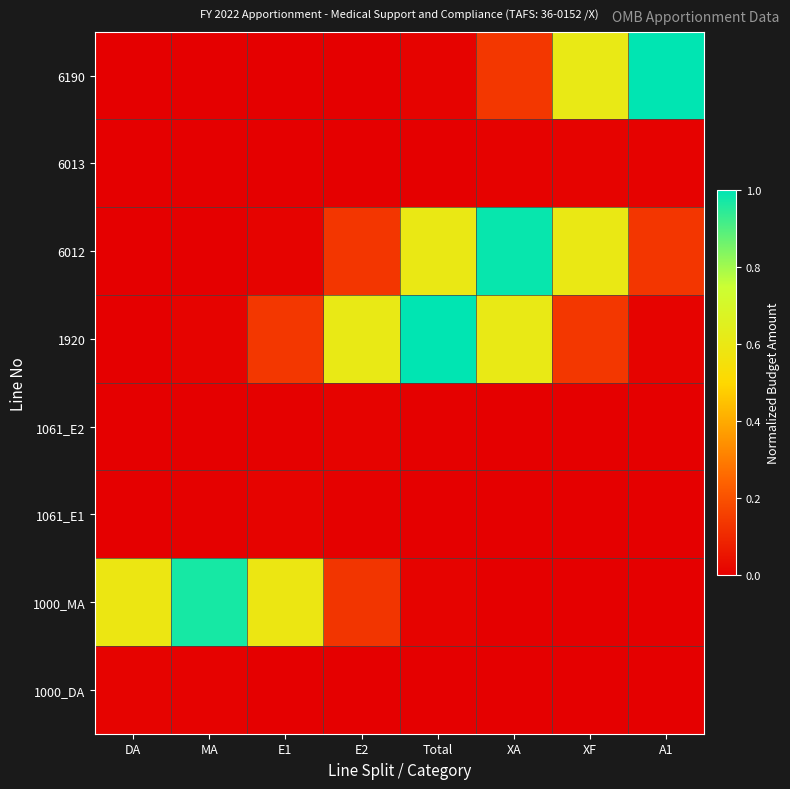

Reading left to right, extract all data points from this chart.

1000_DA: DA=0.0	MA=0.0	E1=0.0	E2=0.0	Total=0.0	XA=0.0	XF=0.0	A1=0.0
1000_MA: DA=0.6	MA=1.0	E1=0.6	E2=0.1	Total=0.0	XA=0.0	XF=0.0	A1=0.0
1061_E1: DA=0.0	MA=0.0	E1=0.0	E2=0.0	Total=0.0	XA=0.0	XF=0.0	A1=0.0
1061_E2: DA=0.0	MA=0.0	E1=0.0	E2=0.0	Total=0.0	XA=0.0	XF=0.0	A1=0.0
1920: DA=0.0	MA=0.0	E1=0.1	E2=0.6	Total=1.0	XA=0.6	XF=0.1	A1=0.0
6012: DA=0.0	MA=0.0	E1=0.0	E2=0.1	Total=0.6	XA=1.0	XF=0.6	A1=0.1
6013: DA=0.0	MA=0.0	E1=0.0	E2=0.0	Total=0.0	XA=0.0	XF=0.0	A1=0.0
6190: DA=0.0	MA=0.0	E1=0.0	E2=0.0	Total=0.0	XA=0.1	XF=0.6	A1=1.0